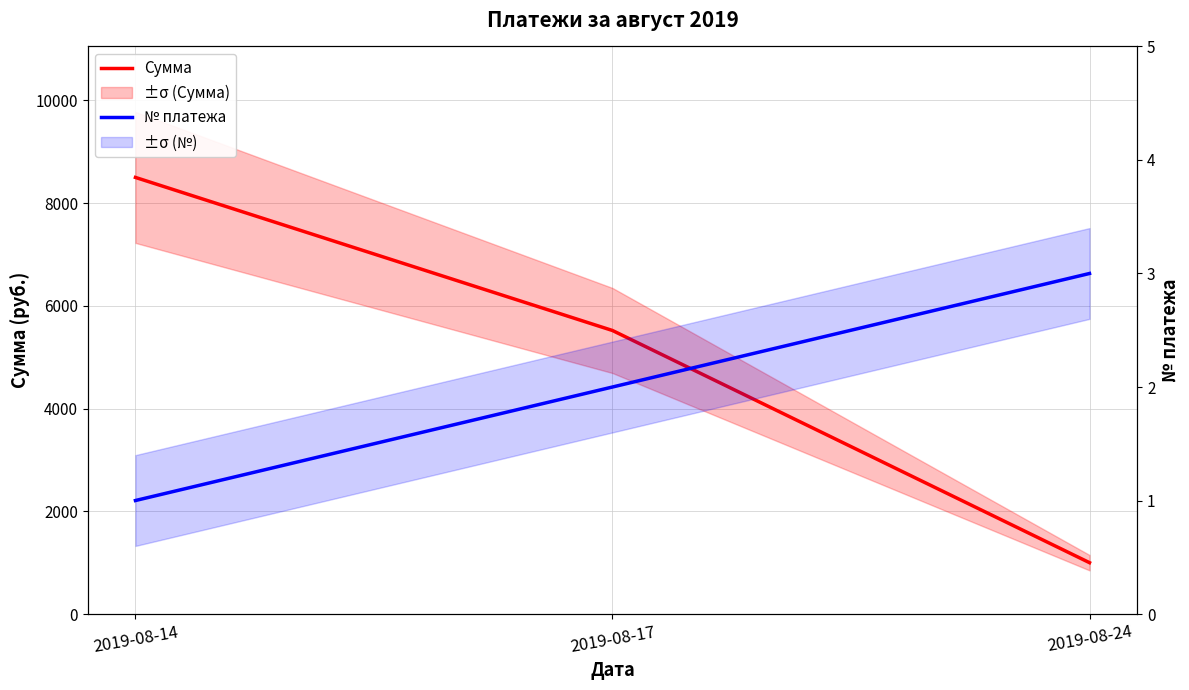

Reading right to left, extract all data points from this chart.

Сумма: 2019-08-24=1000	2019-08-17=5520	2019-08-14=8500
№ платежа: 2019-08-24=3	2019-08-17=2	2019-08-14=1